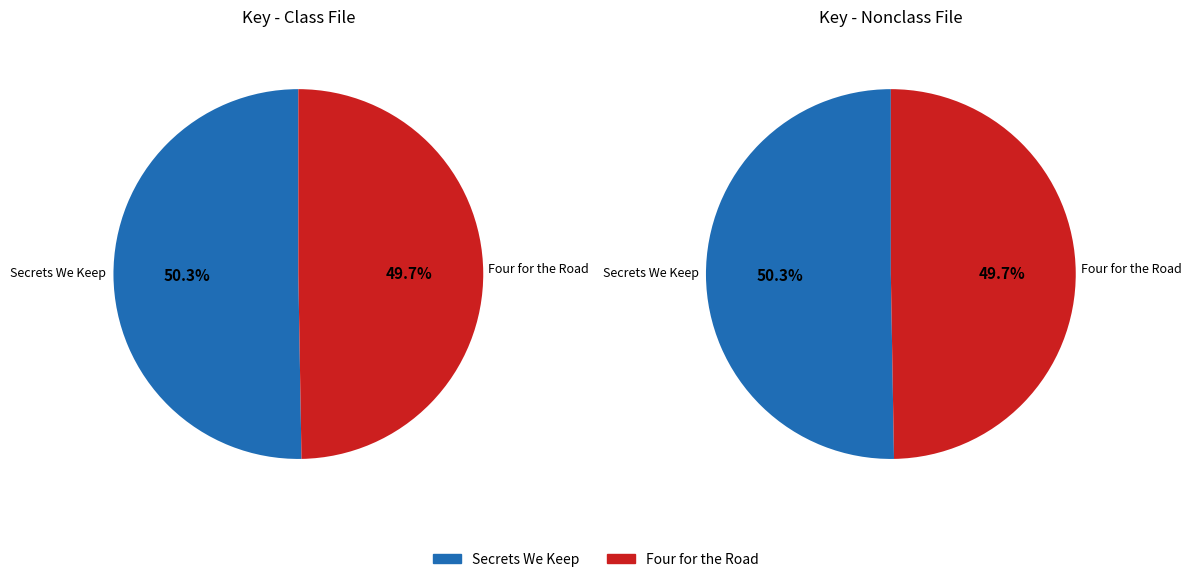

Count the number of slices in the pie.

2